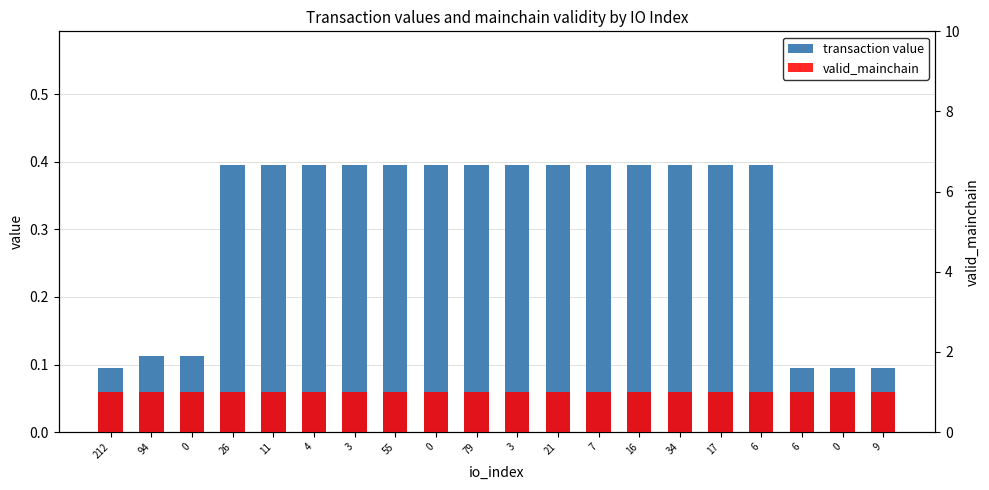

True or false: transaction value has a value of 0.6 at 17.

False